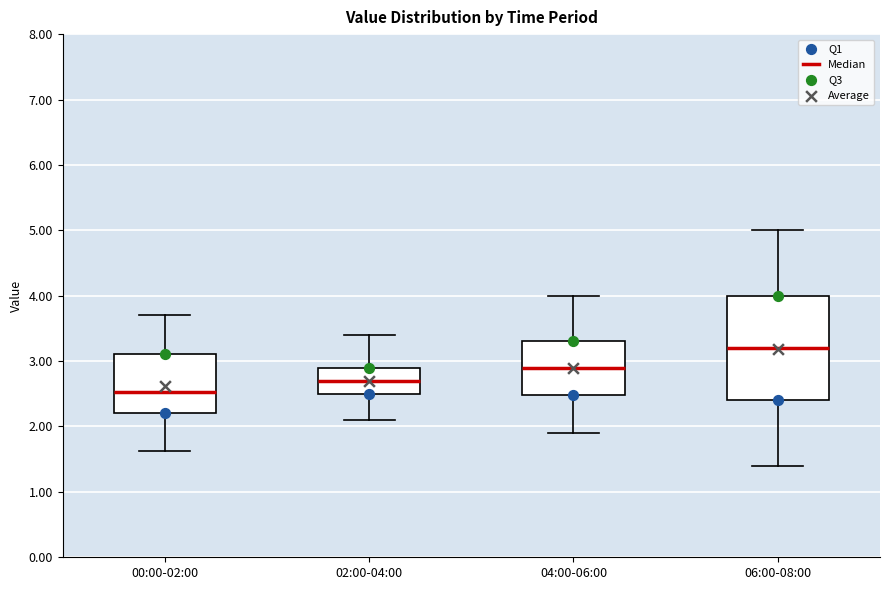

Which box is the tallest, from its lower edge to its upper edge?

06:00-08:00